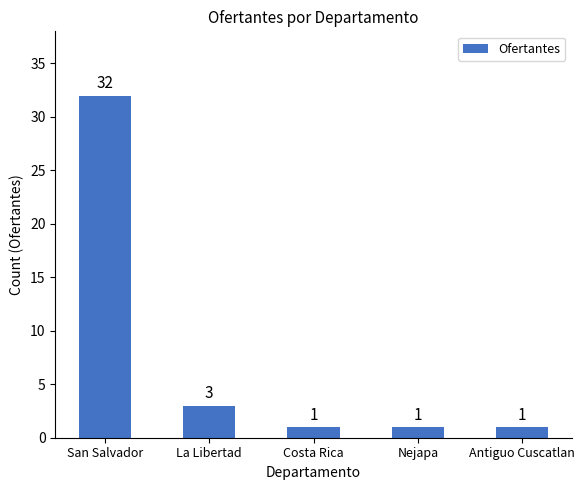

The value at Nejapa is 1. True or false?

True